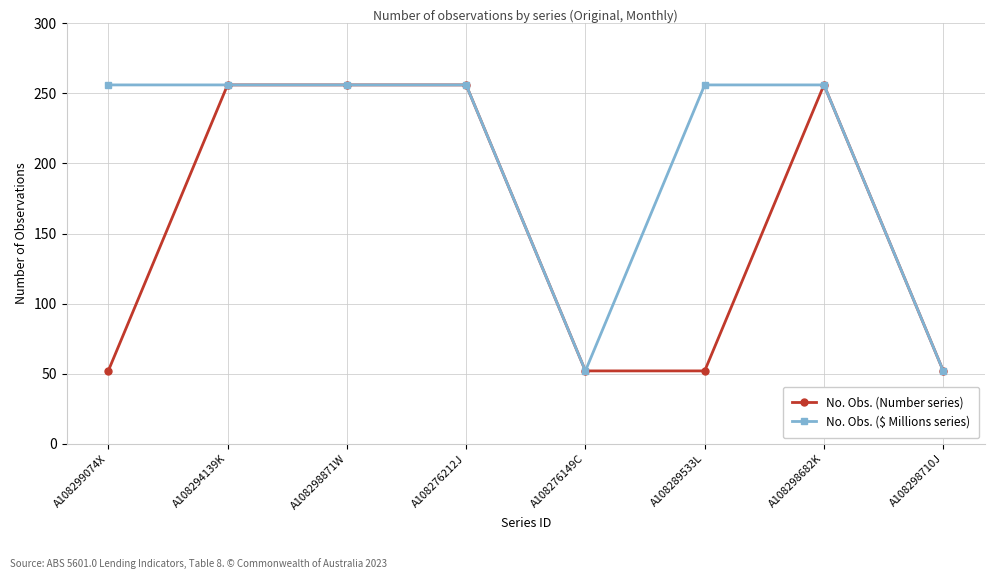

What is the average value of the No. Obs. ($ Millions series) series?

205